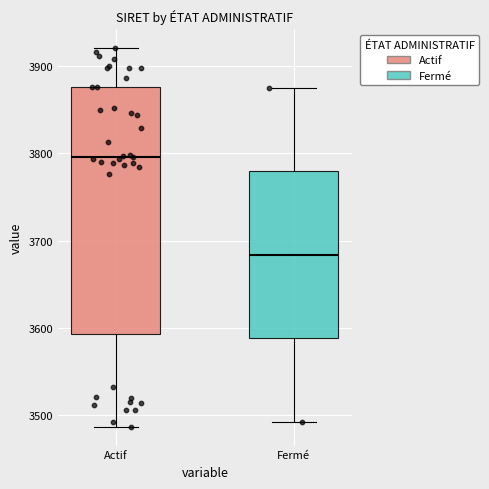

Reading left to right, read every box against the y-axis: the position of its median line, the range the box covers, and the ends of its whiskers. The values are not printed on the chart, so give them approximately, as read against the axis.

Actif: median 3800, box 3590 to 3880, whiskers 3490 to 3920
Fermé: median 3680, box 3590 to 3780, whiskers 3490 to 3870